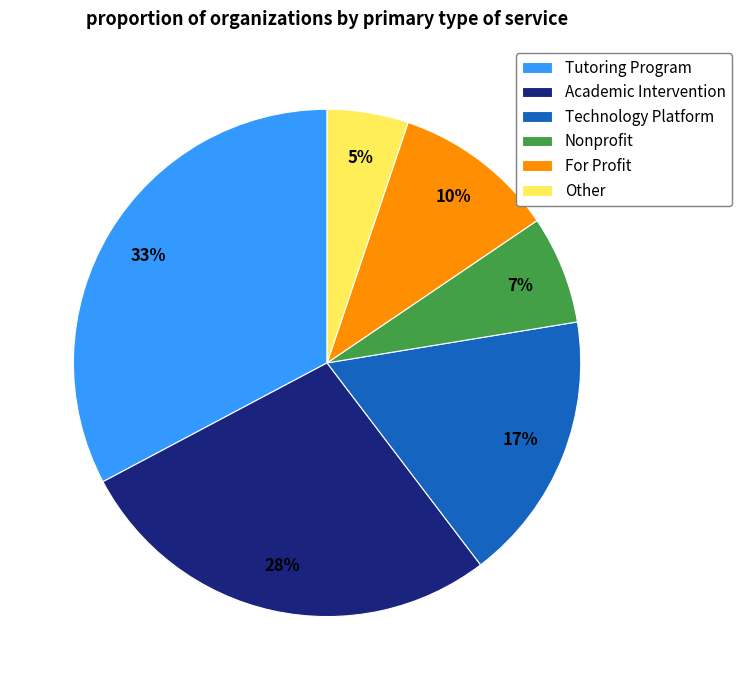

The Academic Intervention slice represents 28% of the pie. True or false?

True